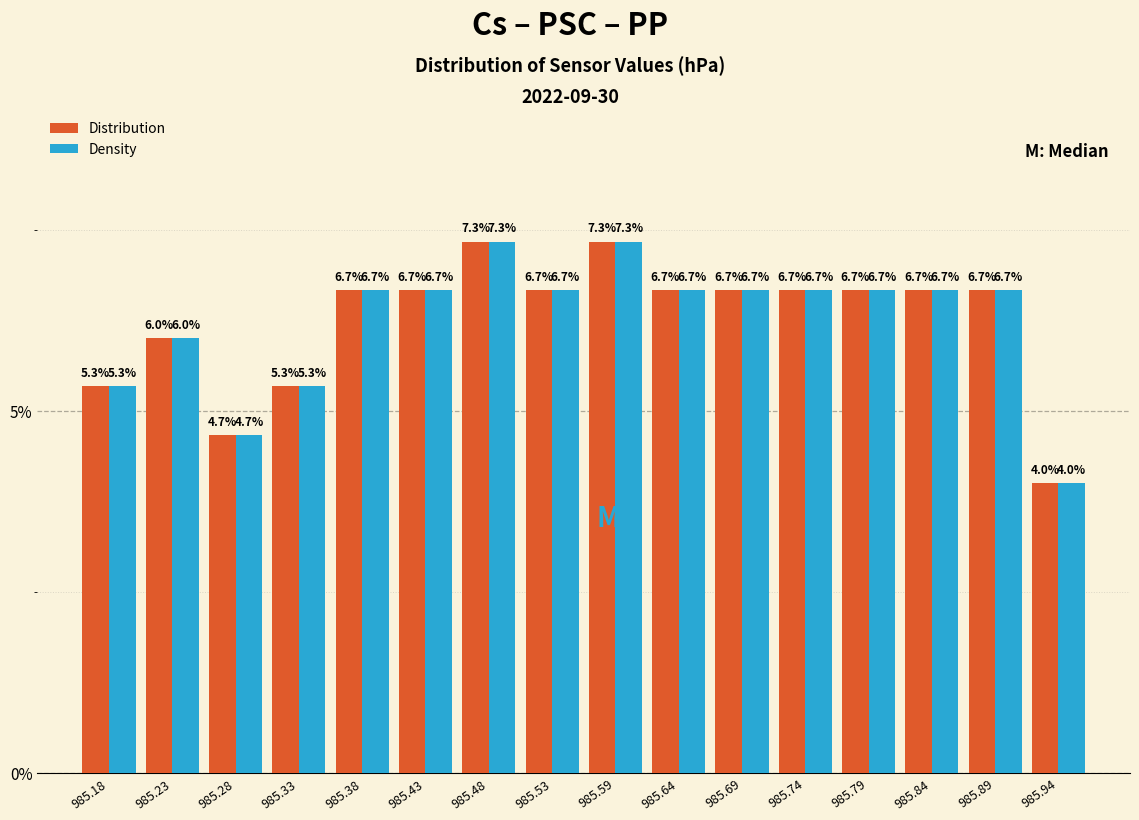

Reading left to right, transcribe this chart: for each range on the x-axis, give the height of each series' bar. The bar edges are not printed on the chart, so give them approximately, as read against the axis.

985.15 to 985.20: Distribution=5.3	Density=5.3
985.20 to 985.25: Distribution=6.0	Density=6.0
985.25 to 985.30: Distribution=4.7	Density=4.7
985.30 to 985.36: Distribution=5.3	Density=5.3
985.36 to 985.41: Distribution=6.7	Density=6.7
985.41 to 985.46: Distribution=6.7	Density=6.7
985.46 to 985.51: Distribution=7.3	Density=7.3
985.51 to 985.56: Distribution=6.7	Density=6.7
985.56 to 985.61: Distribution=7.3	Density=7.3
985.61 to 985.66: Distribution=6.7	Density=6.7
985.66 to 985.71: Distribution=6.7	Density=6.7
985.71 to 985.77: Distribution=6.7	Density=6.7
985.77 to 985.82: Distribution=6.7	Density=6.7
985.82 to 985.87: Distribution=6.7	Density=6.7
985.87 to 985.92: Distribution=6.7	Density=6.7
985.92 to 985.97: Distribution=4.0	Density=4.0